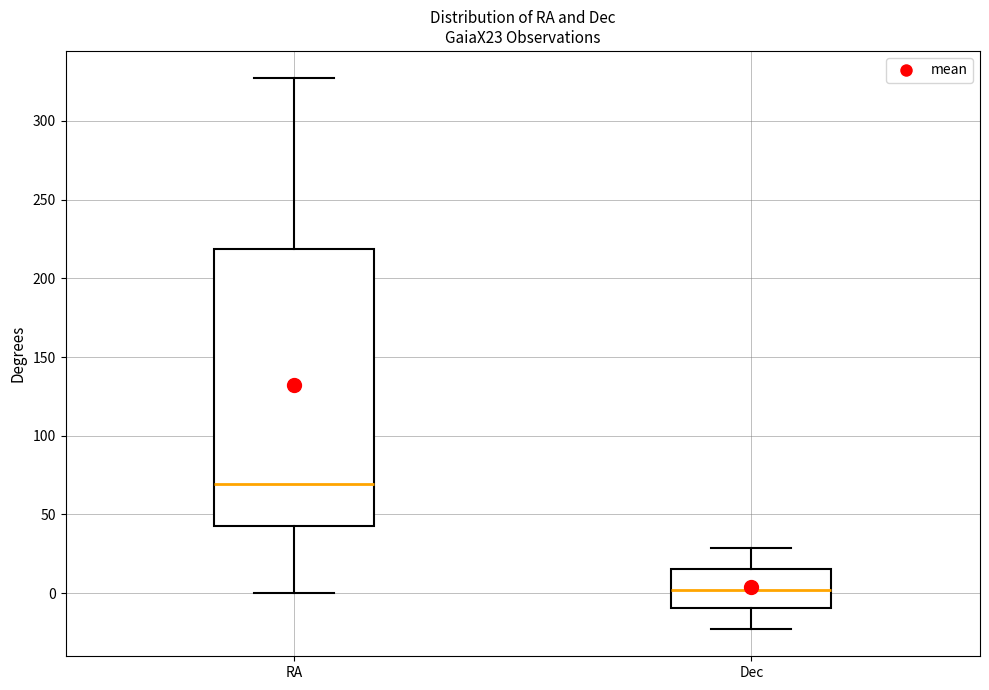

Reading left to right, transcribe this box plot: for each box, give where its median line is, the range the box spans, and where its two whiskers end, as read against the y-axis. The values are not printed on the chart, so give them approximately, as read against the axis.

RA: median 70, box 40 to 220, whiskers 0 to 325
Dec: median 0, box -10 to 15, whiskers -25 to 30